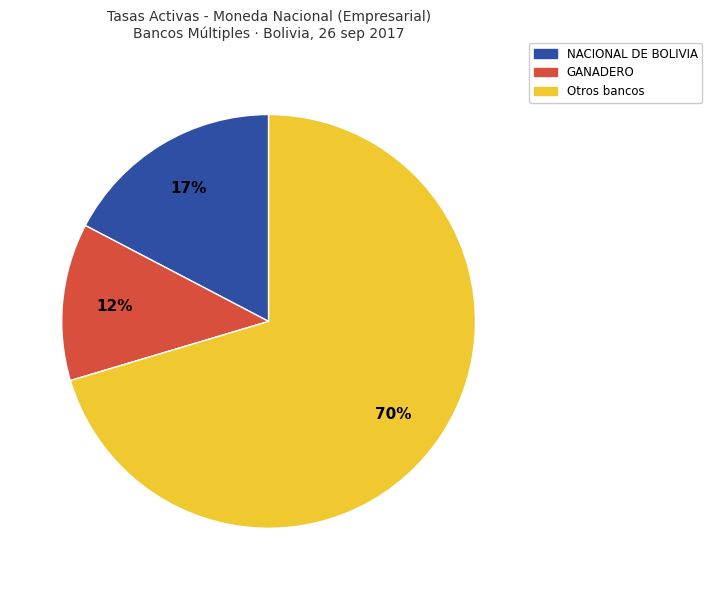

Is there any slice that represents more than half of the pie?

Yes